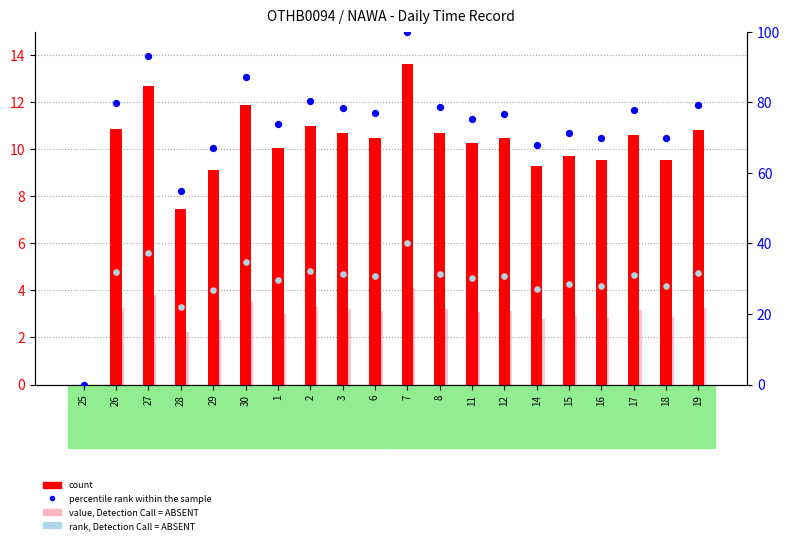

Which series contains the lowest Y value?

Low hours